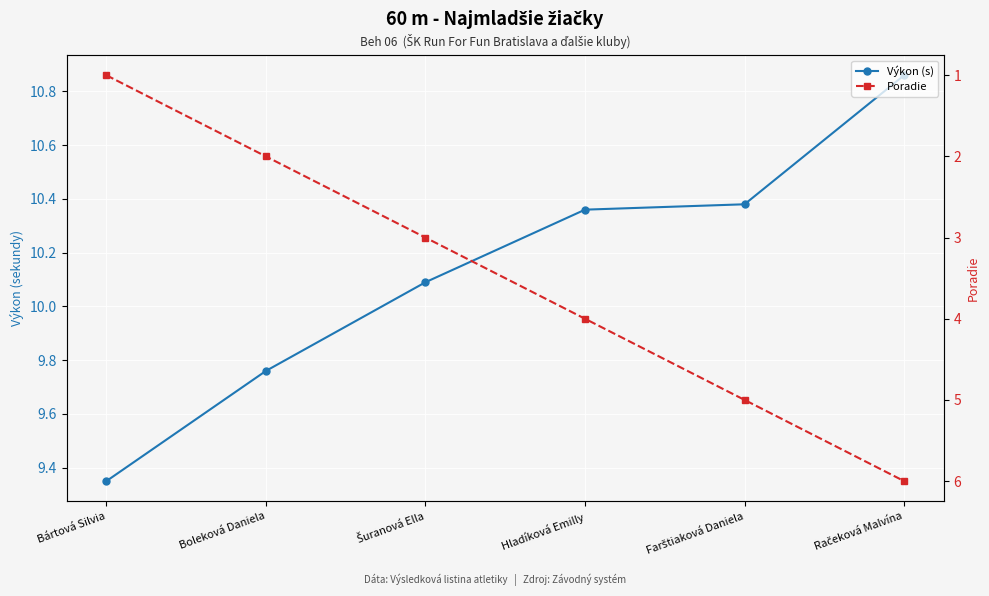

What position from the left is Farštiaková Daniela?

5